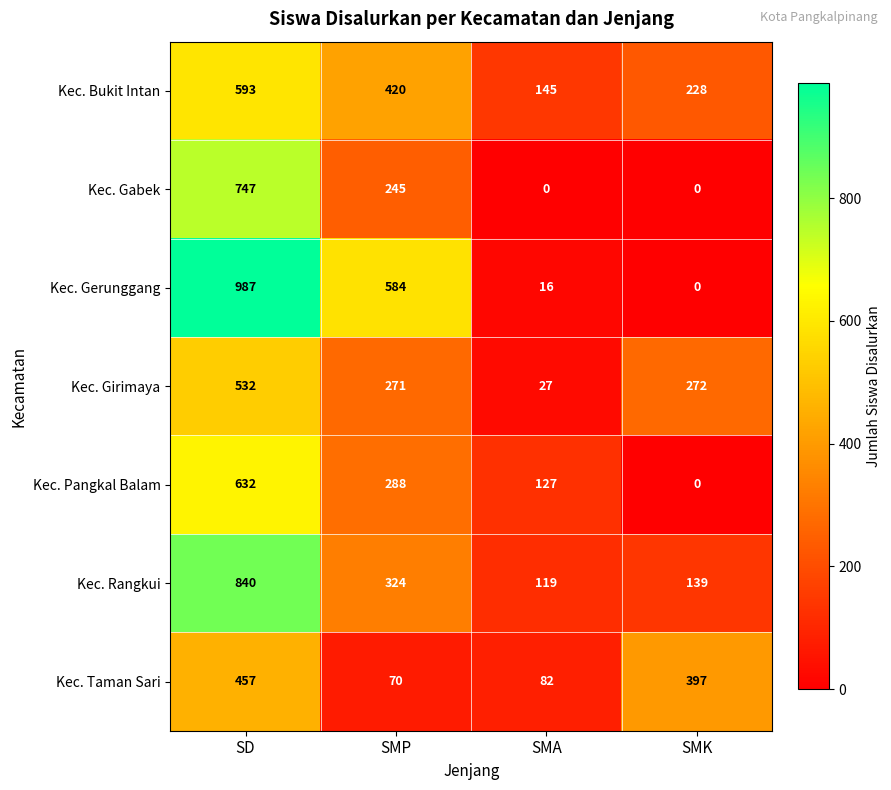

What is the difference between the maximum and minimum values in the Kec. Gerunggang series?

987